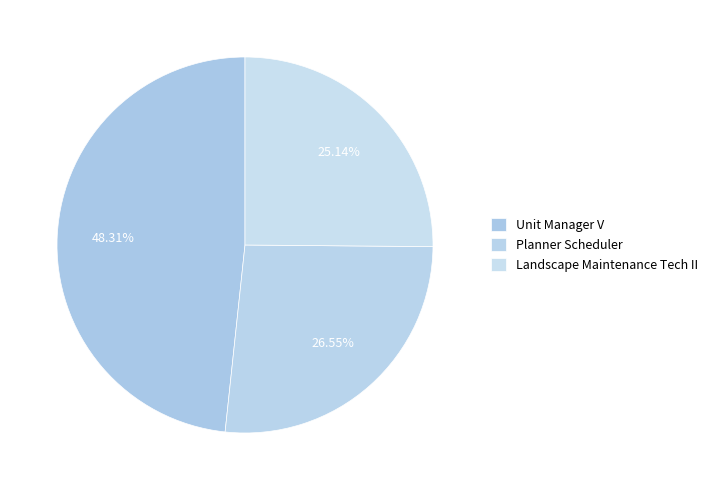

Count the number of slices in the pie.

3